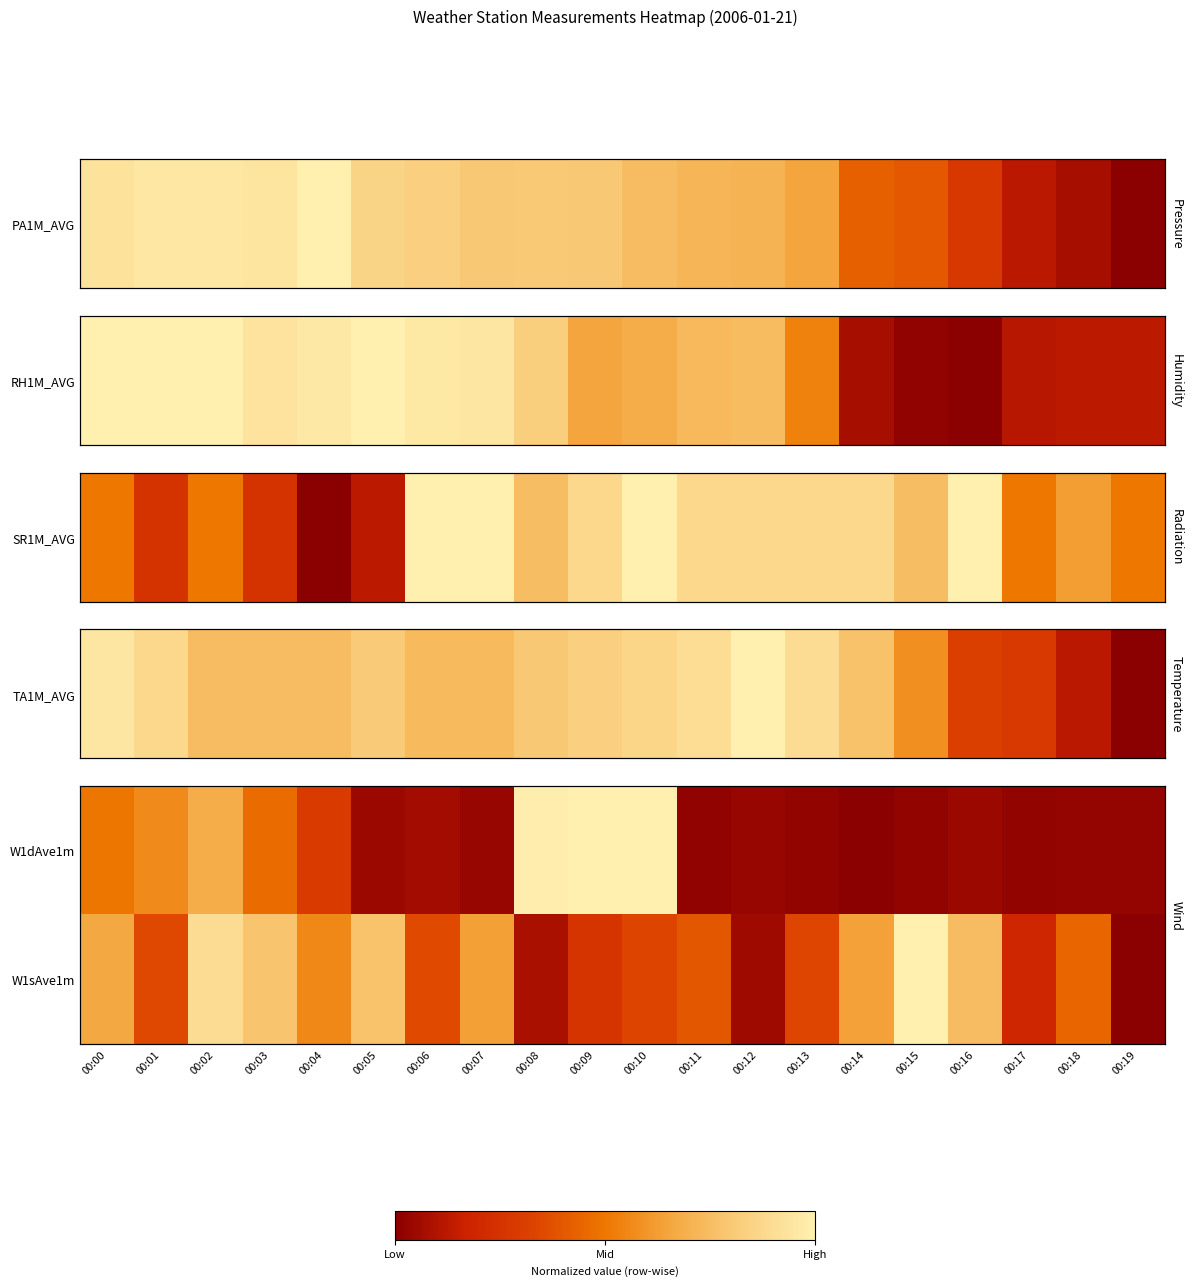

What is the maximum value for W1sAve1m?

1.0